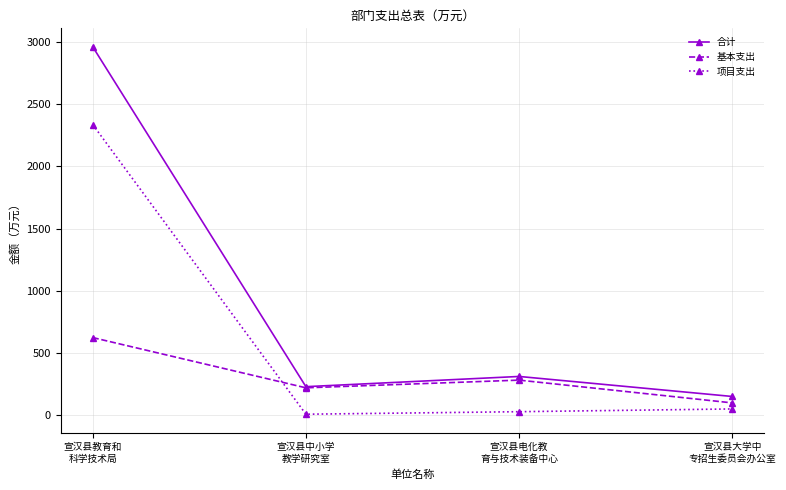

Is this an area chart (filled region under the line)?

No